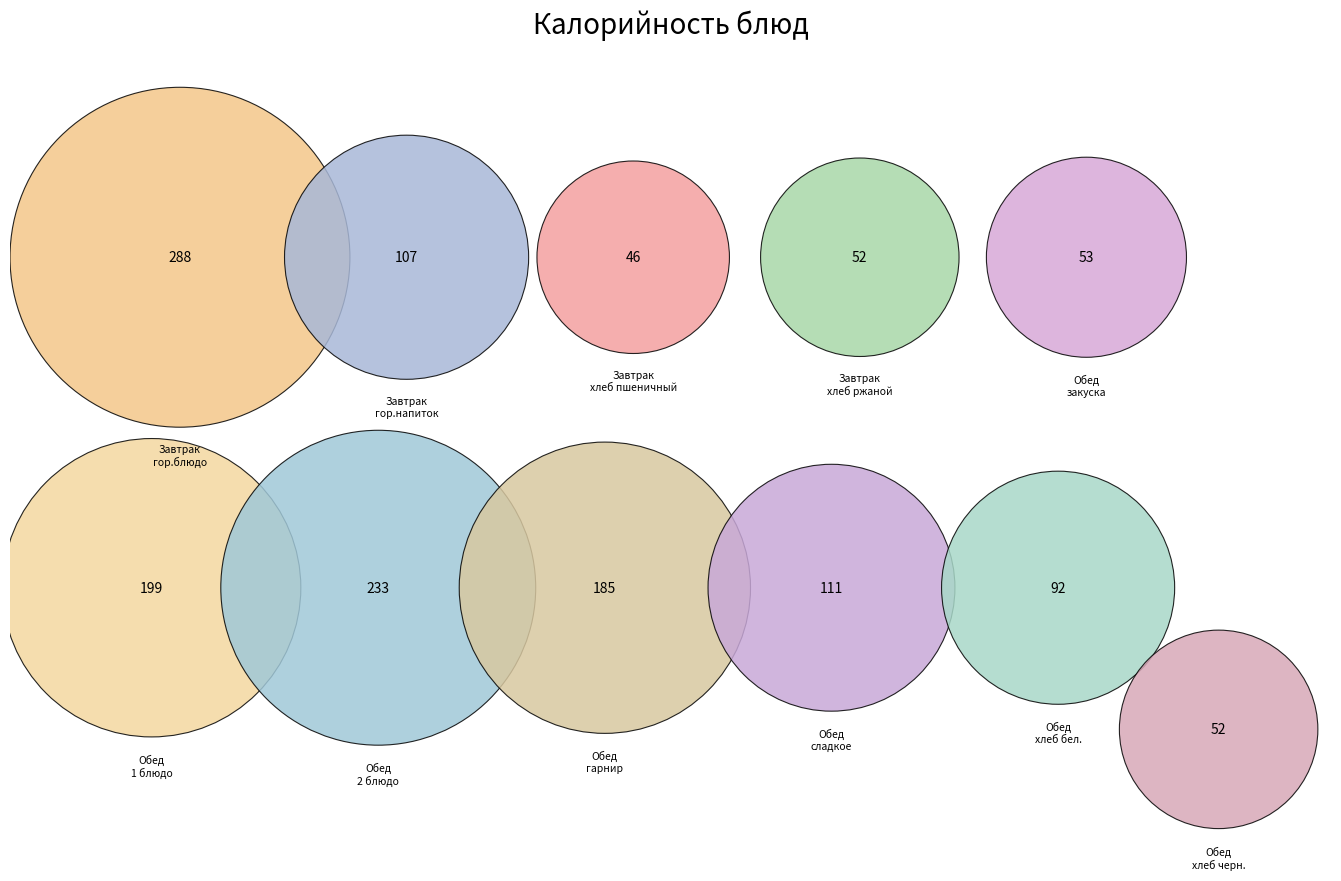

Is there a majority slice in this chart?

No